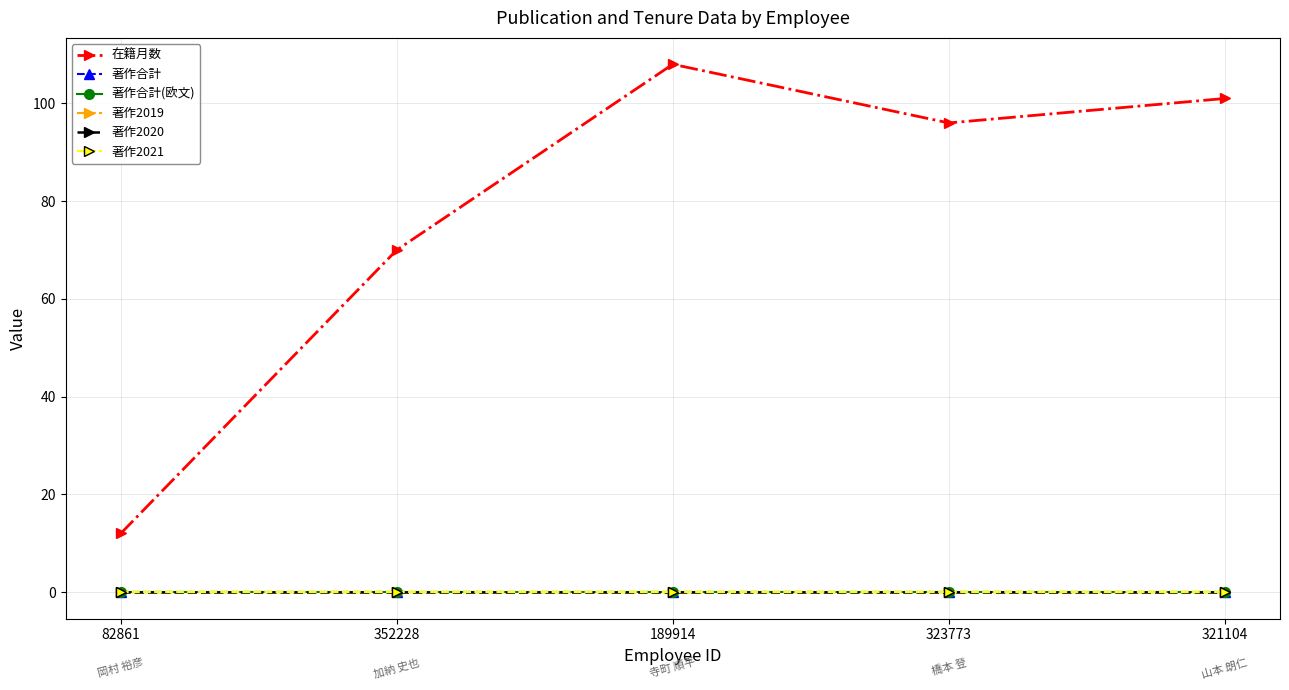

True or false: 著作2020 has more than 0 interior local peaks.

False